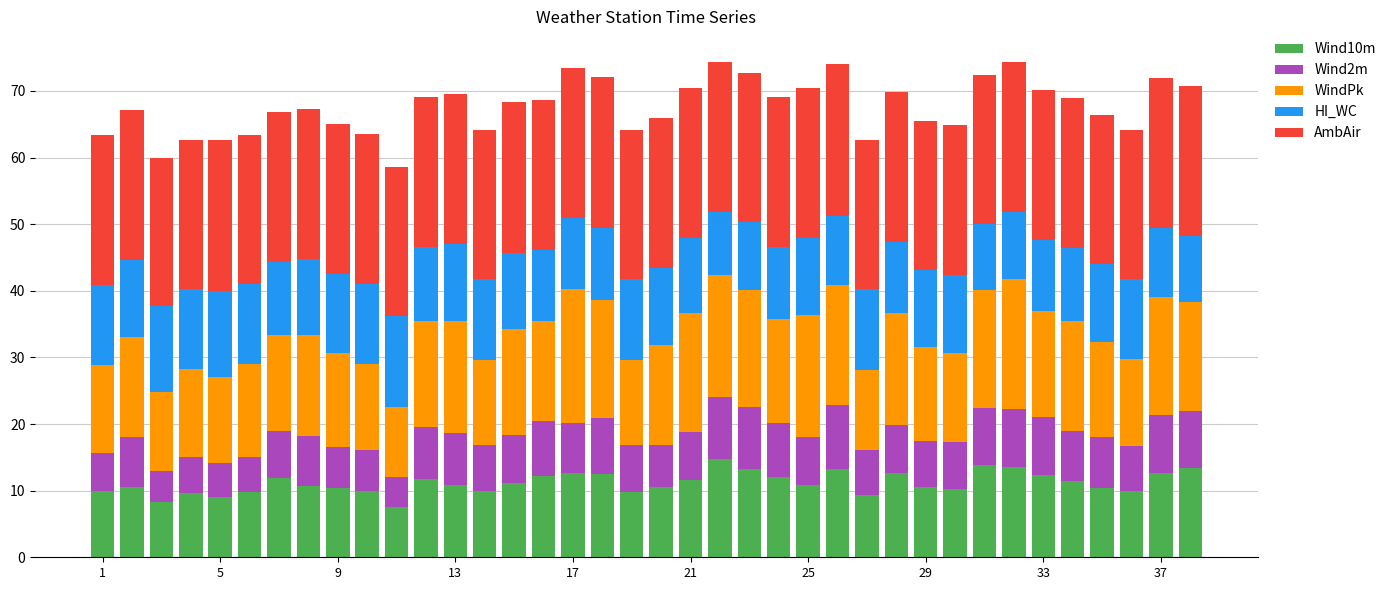

What is the average value of the Wind10m series?

11.2